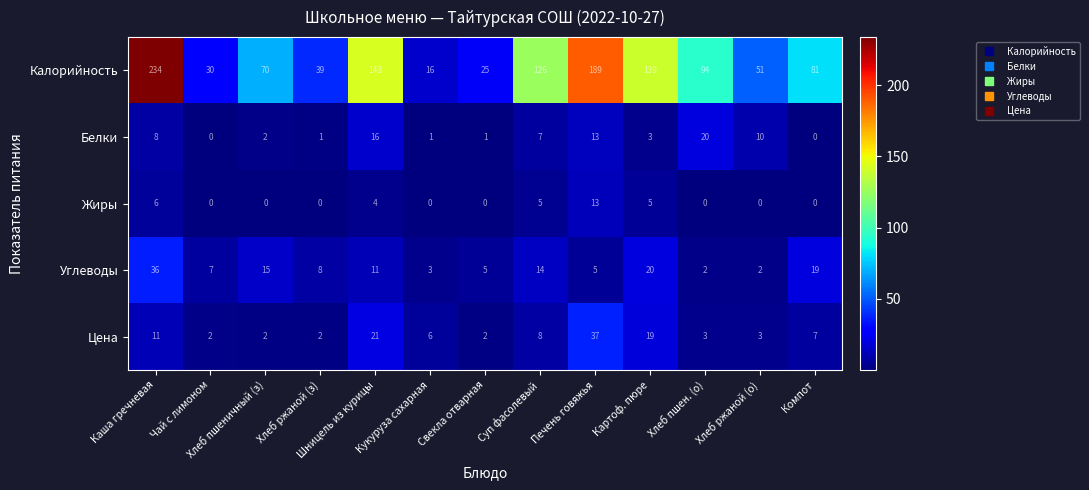

Which series changed the most between Хлеб пшеничный (з) and Печень говяжья?

Калорийность